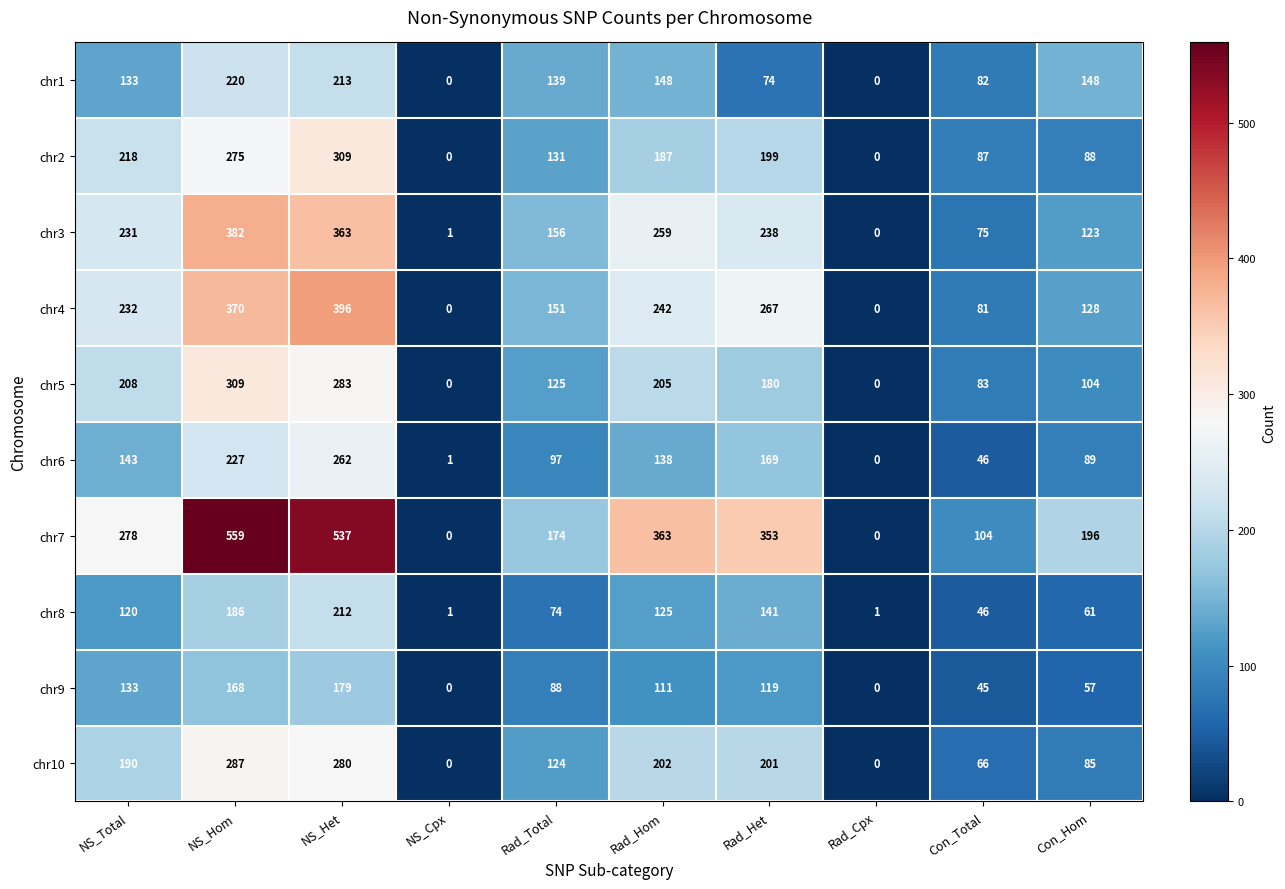

Which series has the largest total across all categories?

chr7